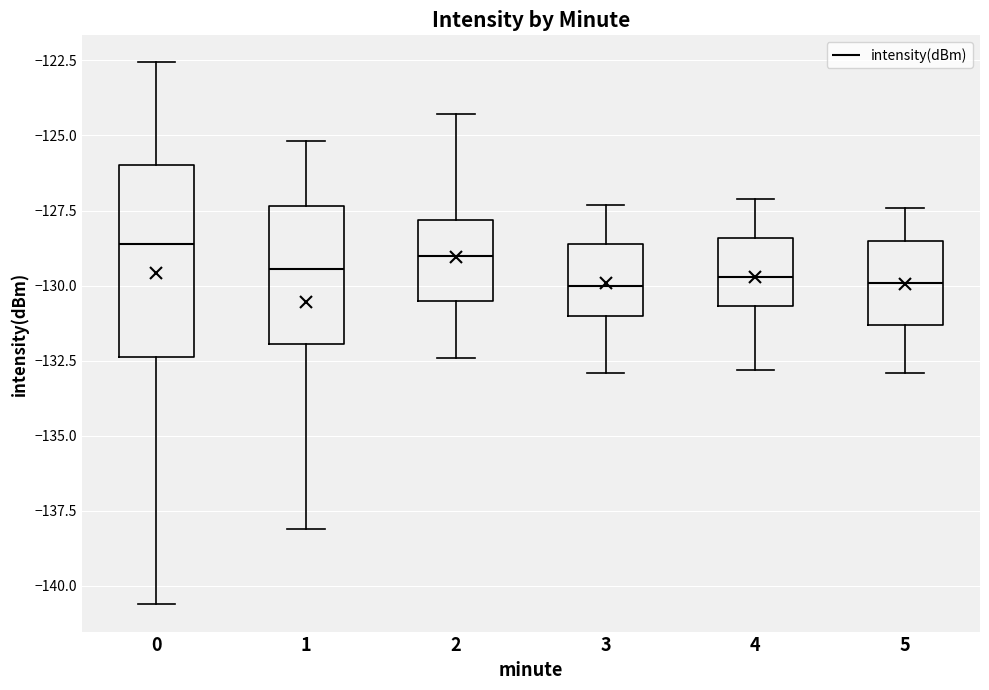

Reading left to right, read every box against the y-axis: the position of its median line, the range the box covers, and the ends of its whiskers. The values are not printed on the chart, so give them approximately, as read against the axis.

0: median -128.5, box -132.5 to -126.0, whiskers -140.5 to -122.5
1: median -129.5, box -132.0 to -127.5, whiskers -138.0 to -125.0
2: median -129.0, box -130.5 to -128.0, whiskers -132.5 to -124.5
3: median -130.0, box -131.0 to -128.5, whiskers -133.0 to -127.5
4: median -129.5, box -130.5 to -128.5, whiskers -133.0 to -127.0
5: median -130.0, box -131.5 to -128.5, whiskers -133.0 to -127.5